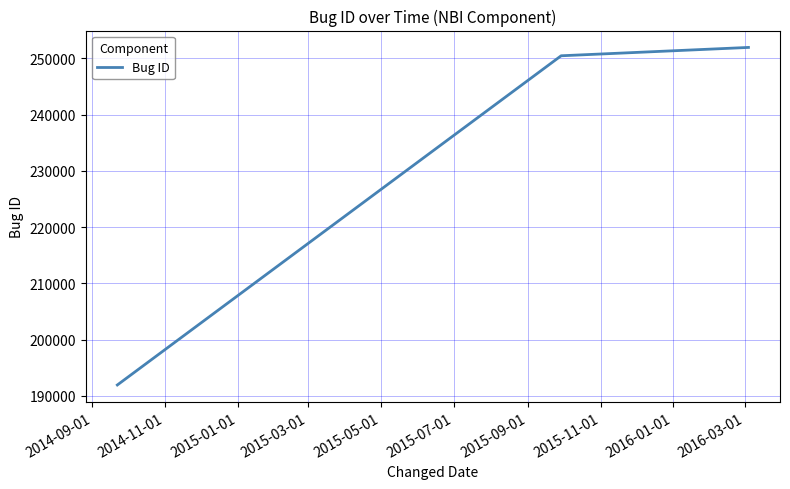

What is the average value?

231445